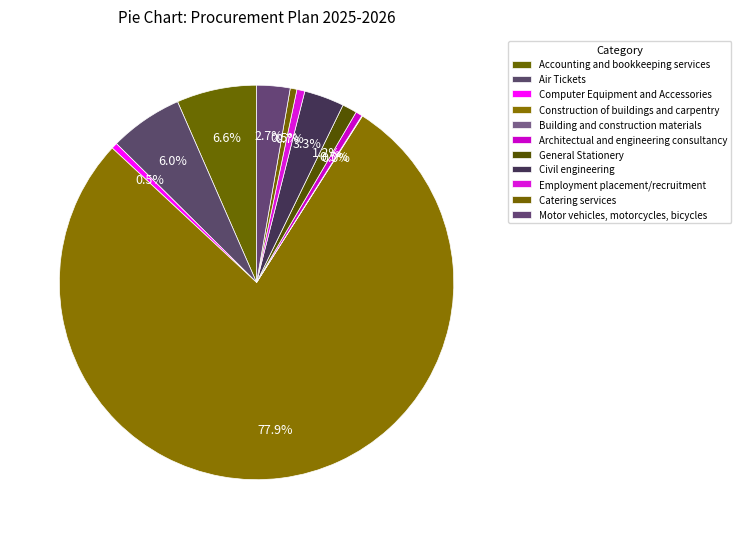

Which slice is the smallest?

Building and construction materials